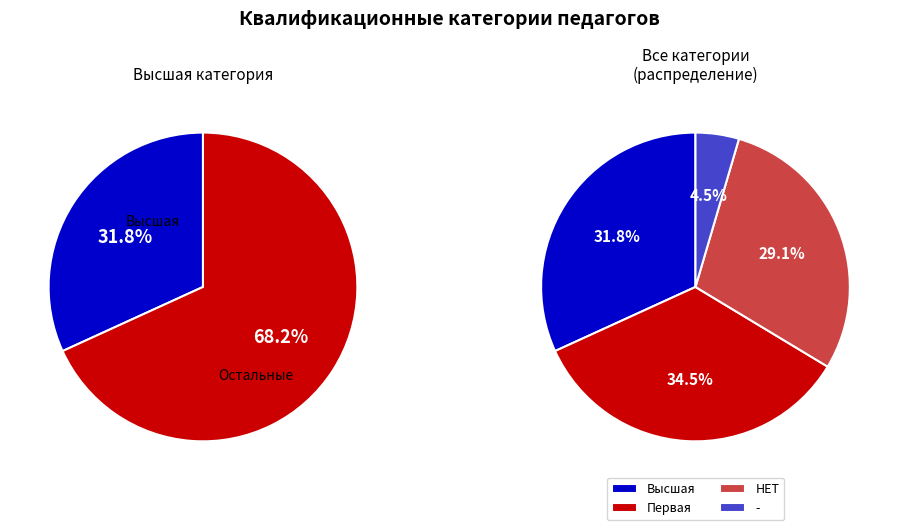

Combined, what portion of the pie is Высшая категория and НЕТ?

60.9%